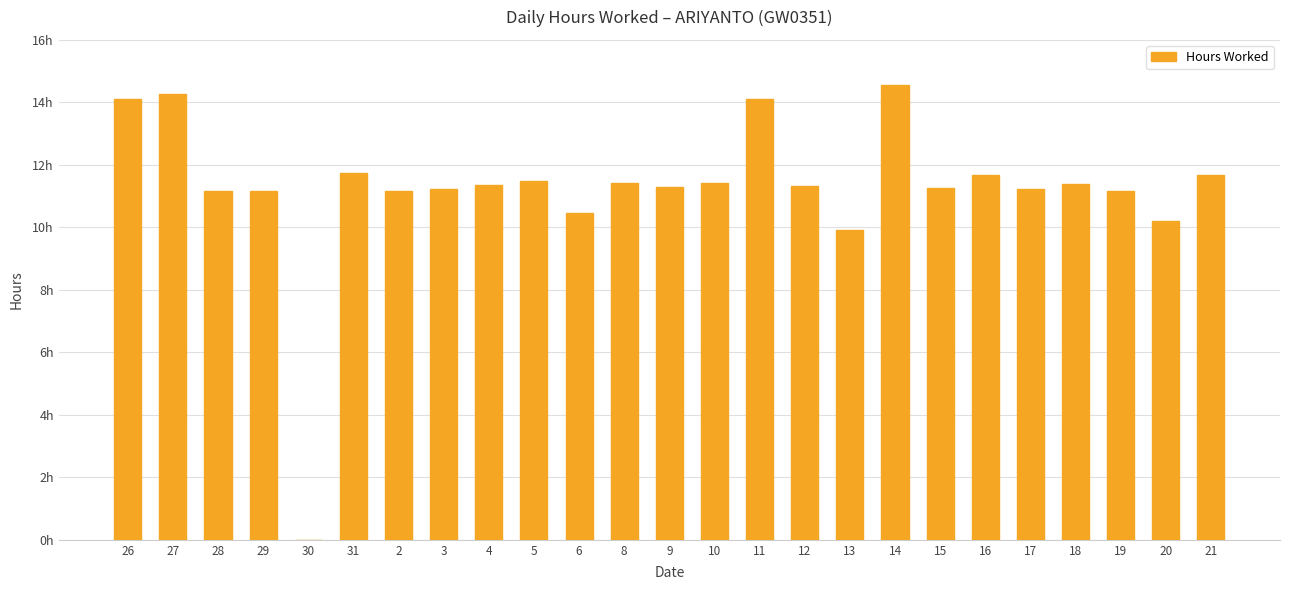

How many series are shown in this chart?

1